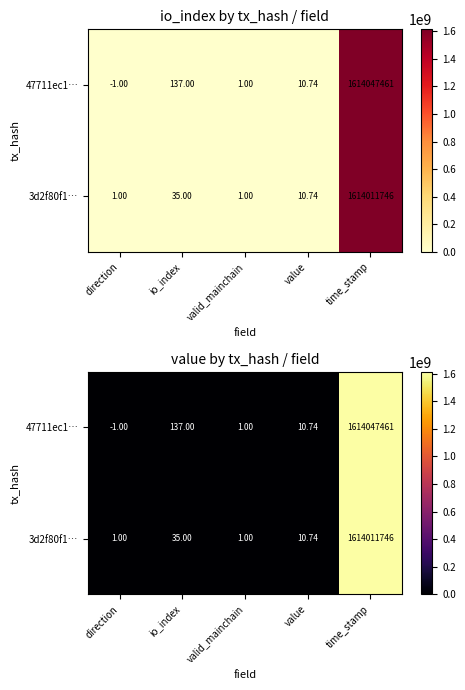

What is the smallest value displayed?

-1.0